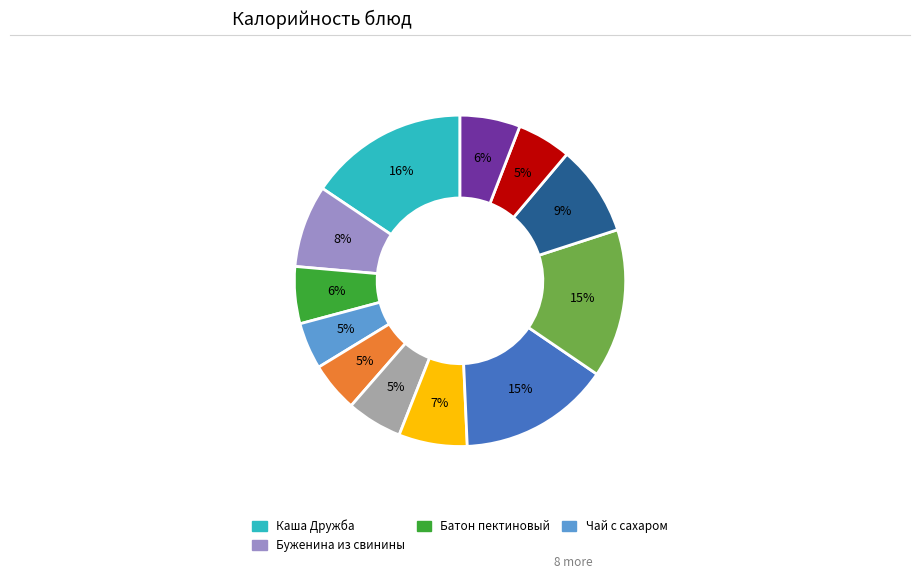

To the nearest percent, what is the average slice percentage?

8%